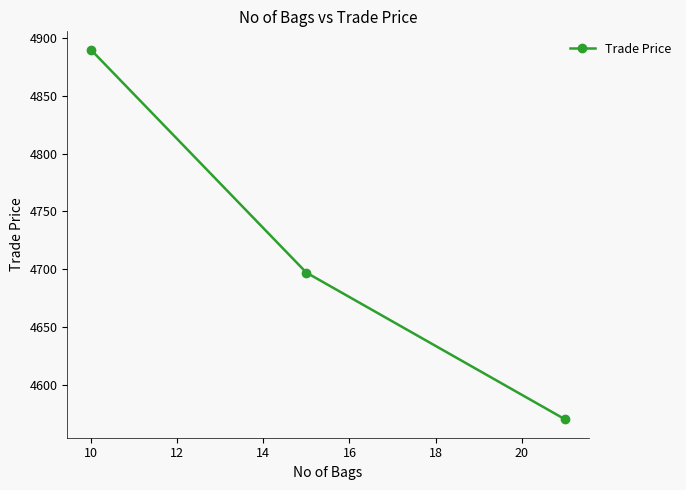

What is the difference between the maximum and second lowest values?

193.0